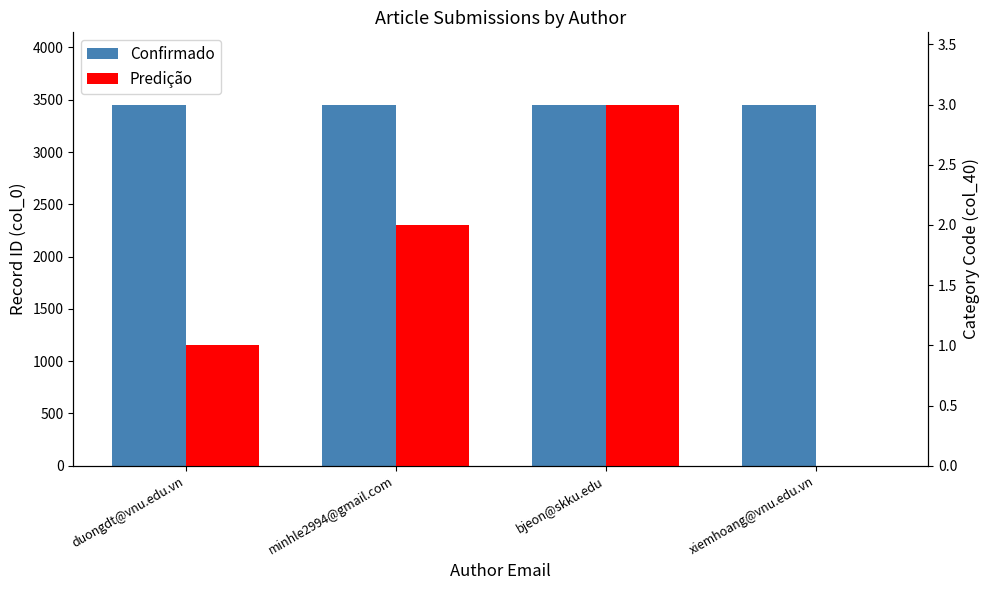

Is the value of Predição at xiemhoang@vnu.edu.vn greater than the value of Confirmado at bjeon@skku.edu?

No